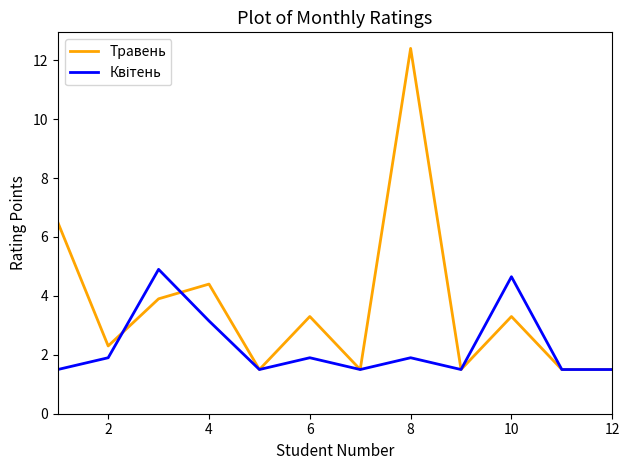

What is the difference between the maximum and second lowest values in the Травень series?

10.9